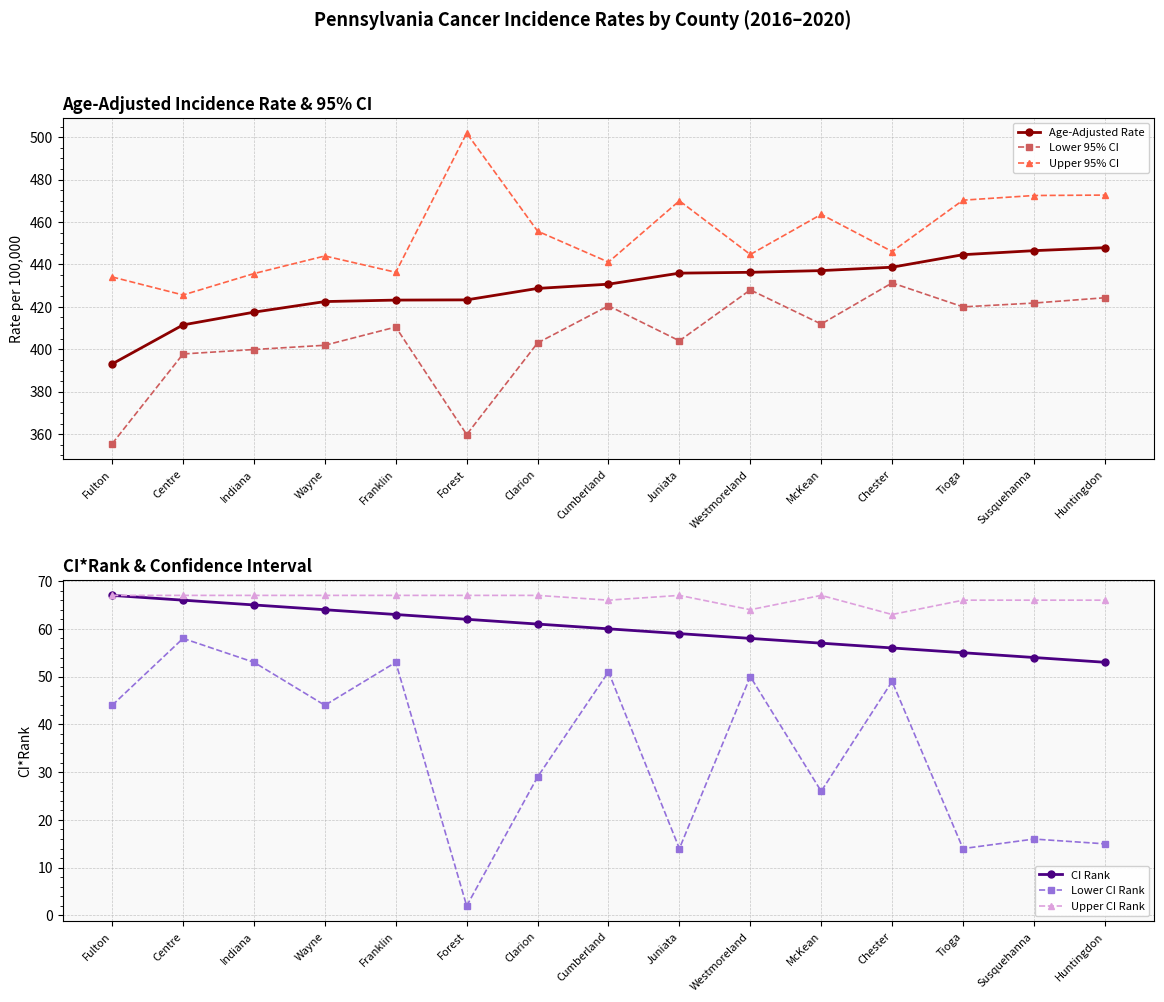

Where does the CI Rank series first go above 60?

Fulton